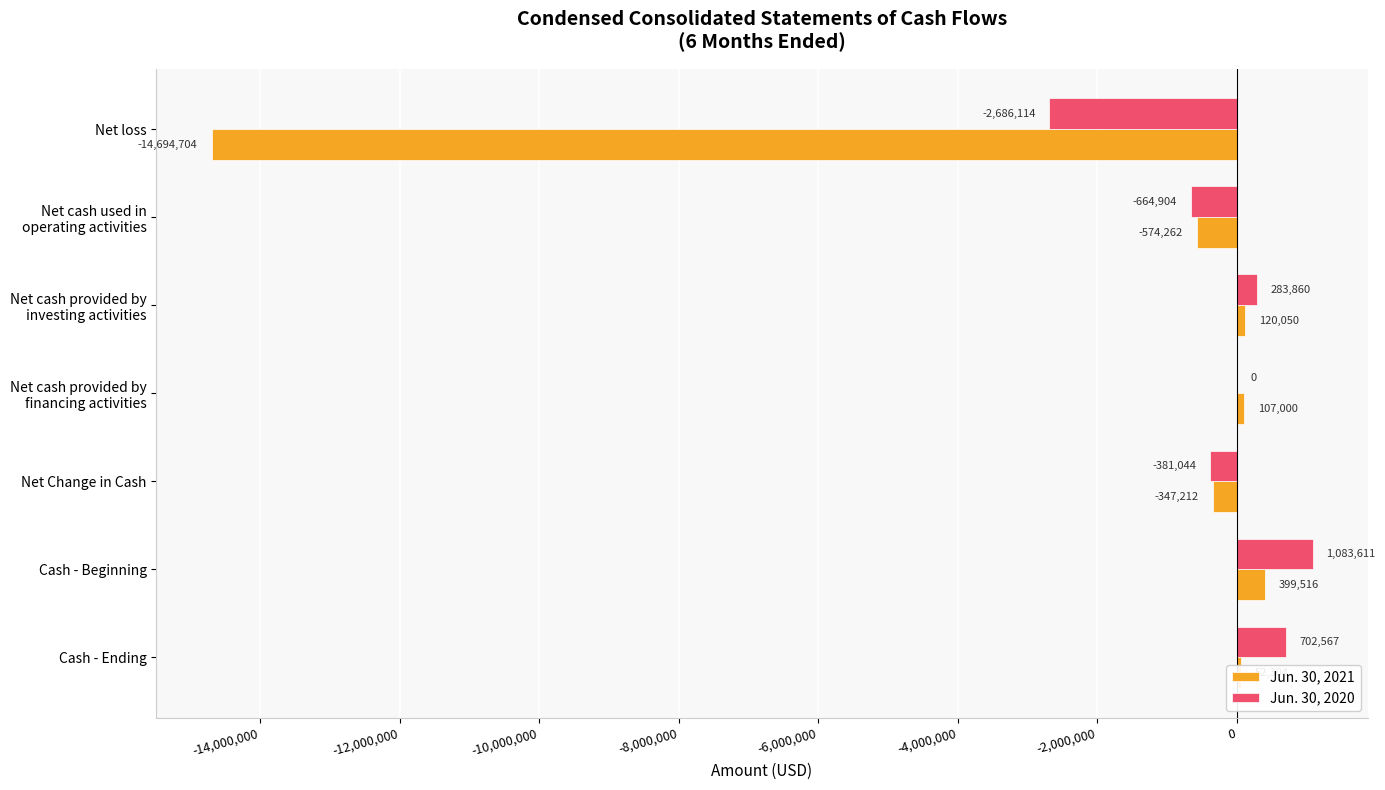

The Jun. 30, 2020 series shows -381044 at Net Change in Cash. True or false?

True